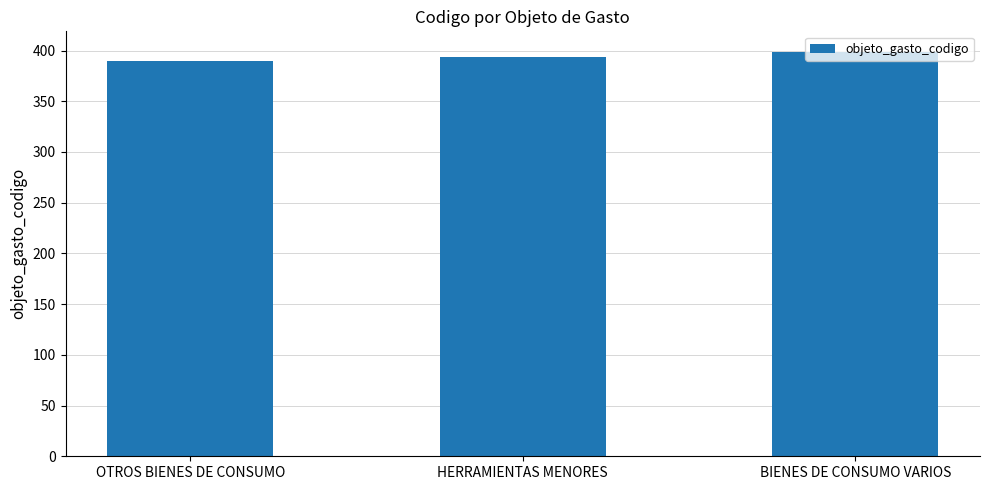

List the labels in order of value, largest first.

BIENES DE CONSUMO VARIOS, HERRAMIENTAS MENORES, OTROS BIENES DE CONSUMO